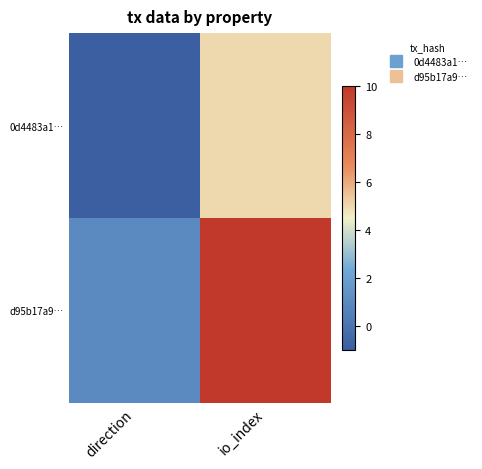

Reading left to right, transcribe all the data shown in this chart.

0d4483a1…: direction=-1	io_index=5
d95b17a9…: direction=1	io_index=10